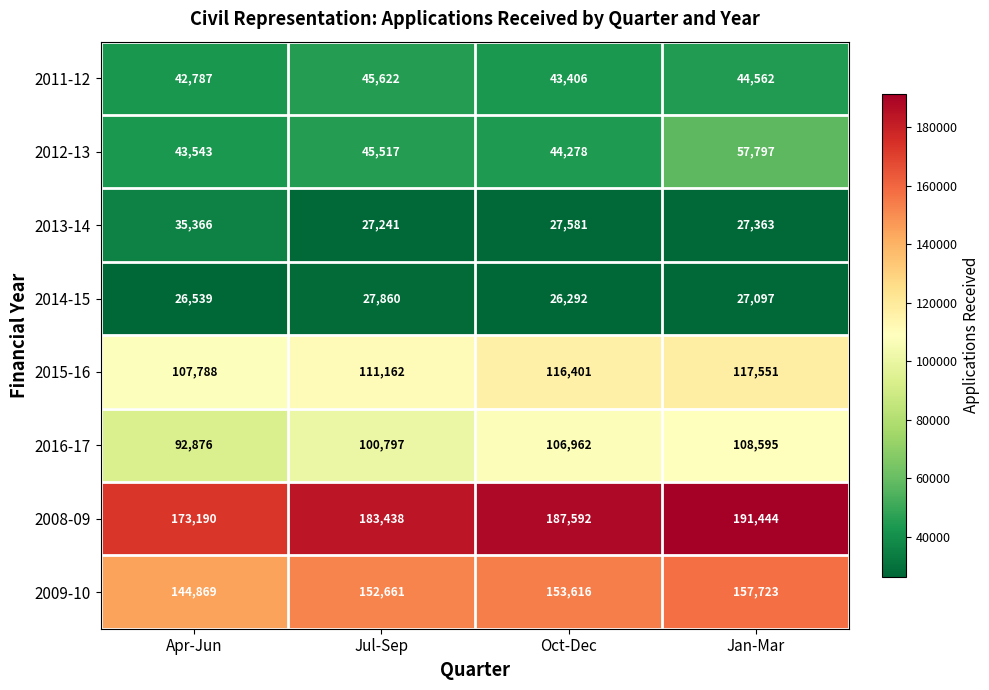

At how many categories does at least one series exceed 162899?

4